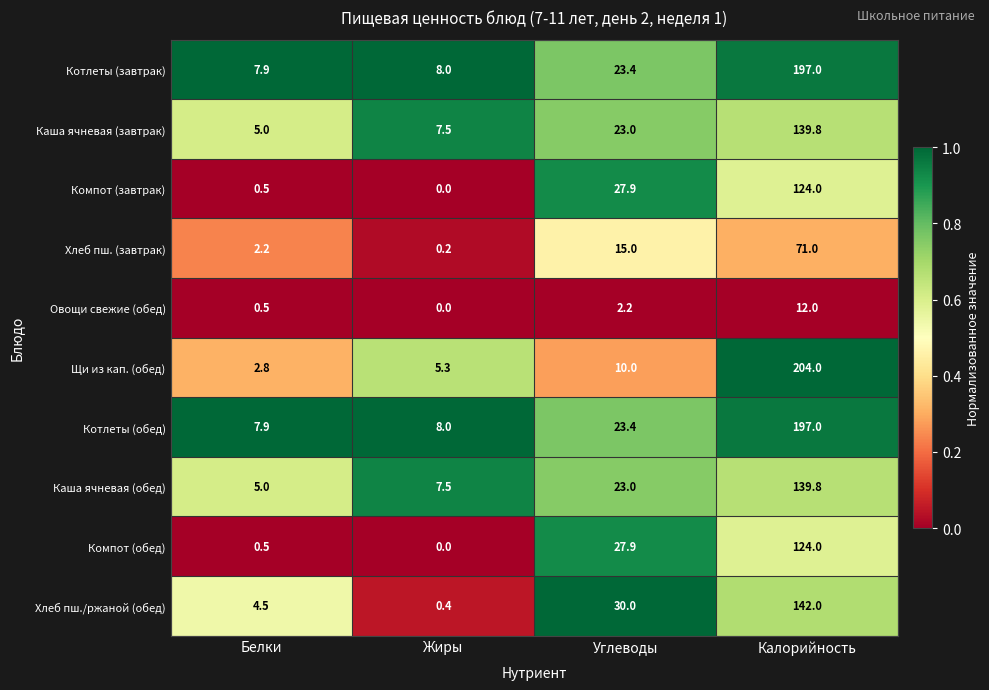

Which label corresponds to the largest value in the chart?

Калорийность